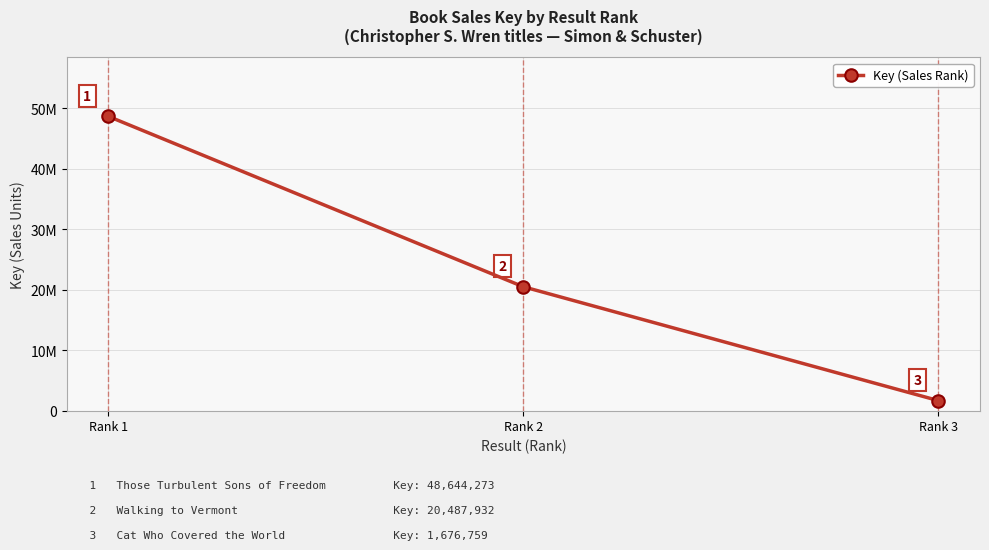

Where does the data first go above 20487932?

Rank 1